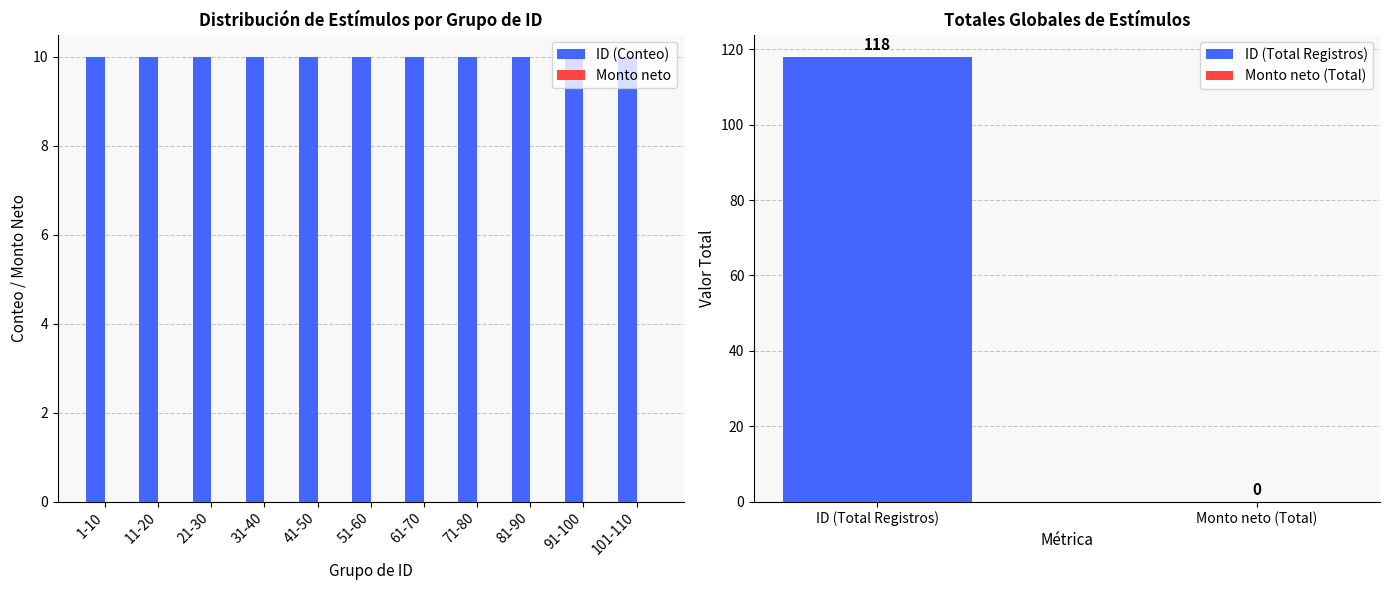

How many data points does each series have?

11